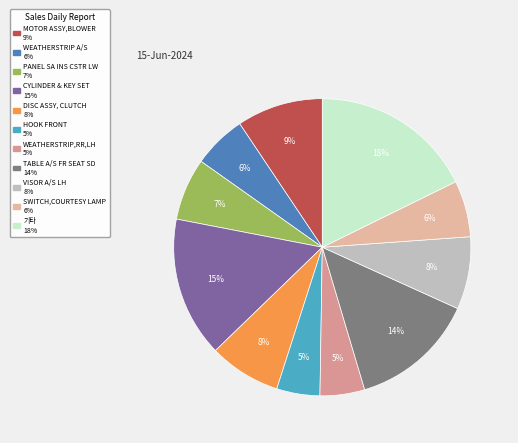

Count the number of slices in the pie.

11